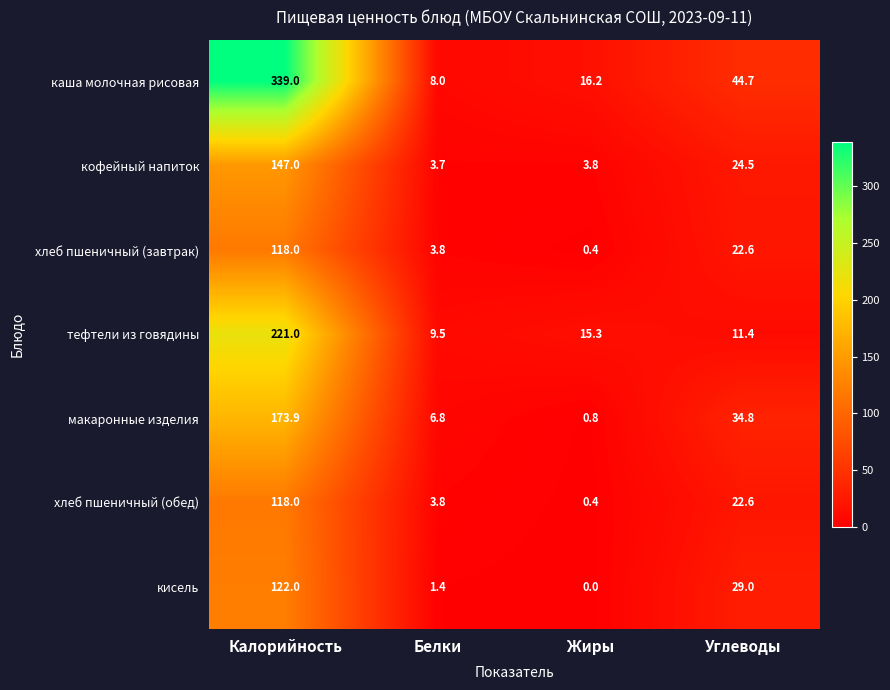

True or false: кофейный напиток has a value of 1.2 at Белки.

False